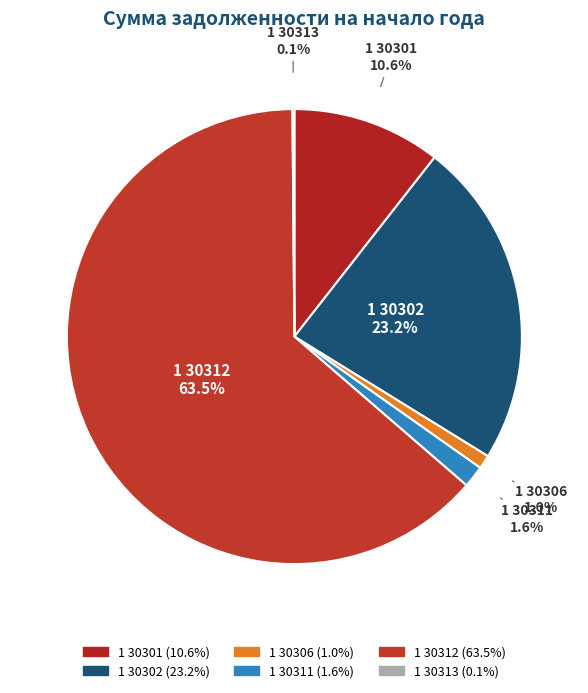

To the nearest percent, what portion does 1 30301 represent?

11%